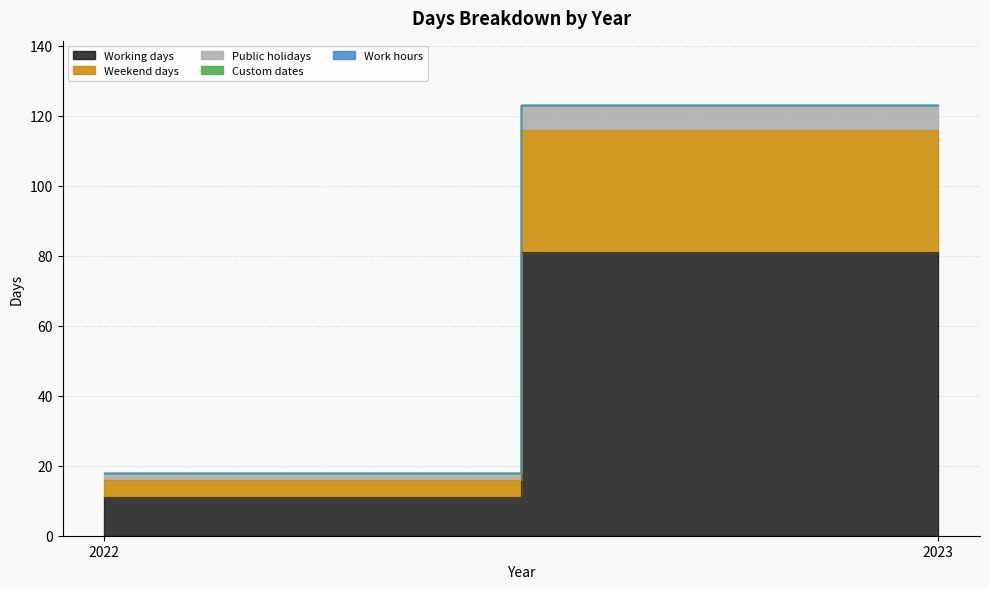

Reading left to right, transcribe all the data shown in this chart.

Working days: 2022=11	2023=81
Weekend days: 2022=5	2023=35
Public holidays: 2022=2	2023=7
Custom dates: 2022=0	2023=0
Work hours: 2022=0	2023=0